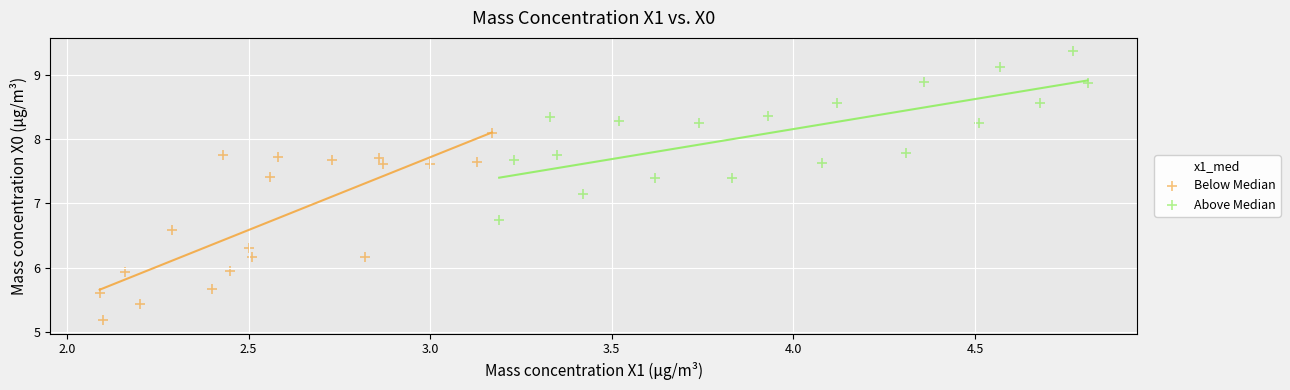

Which series has the widest spread of Y values?

Below Median